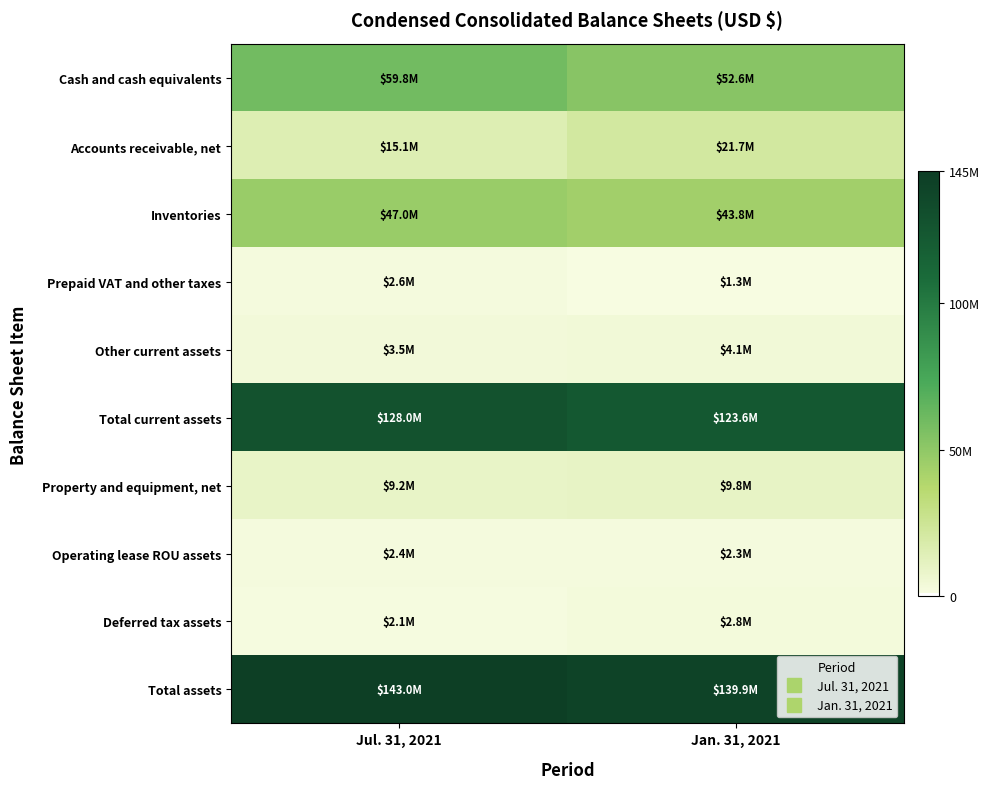

At which category is the sum across all series the highest?

Jul. 31, 2021